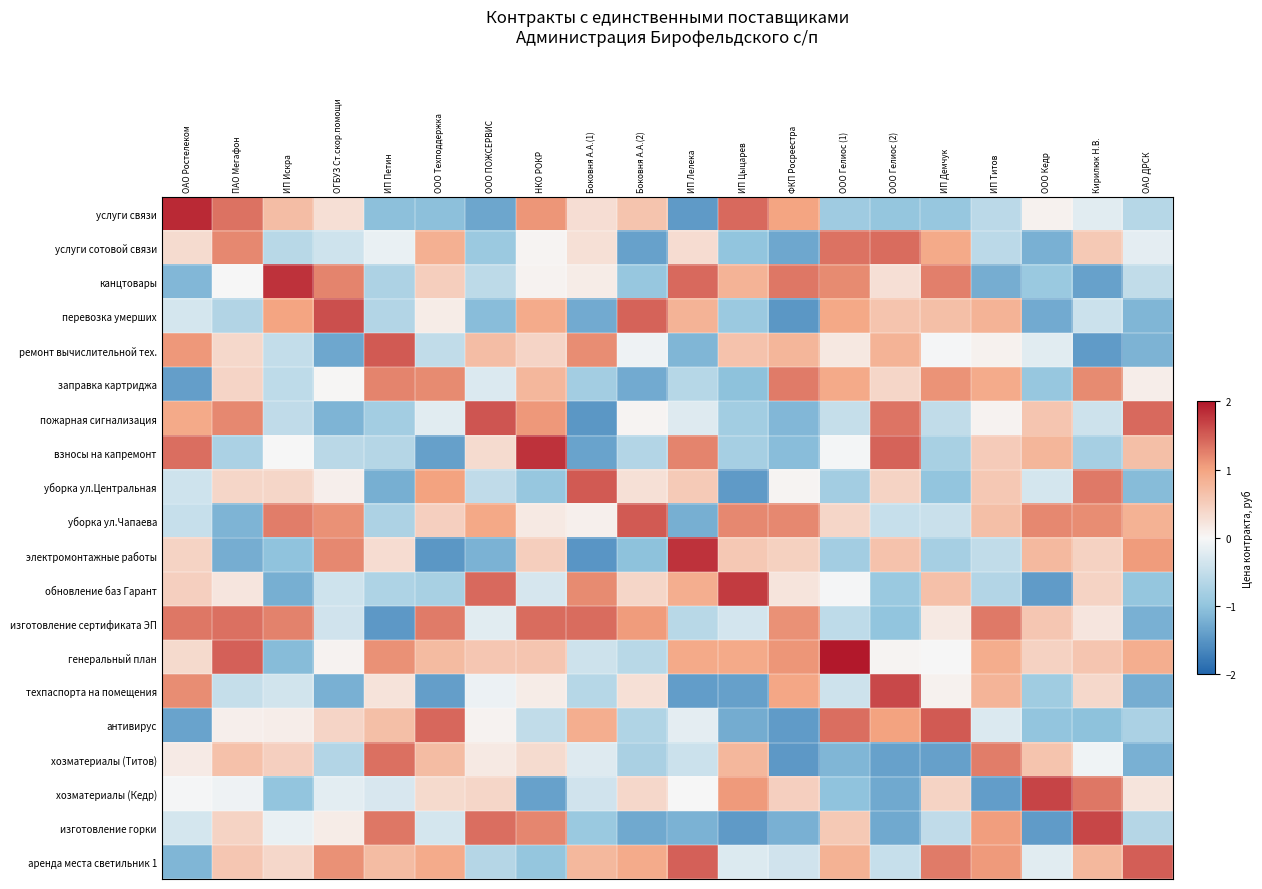

What is the difference between the highest and lowest values at ОАО ДРСК?

2.7